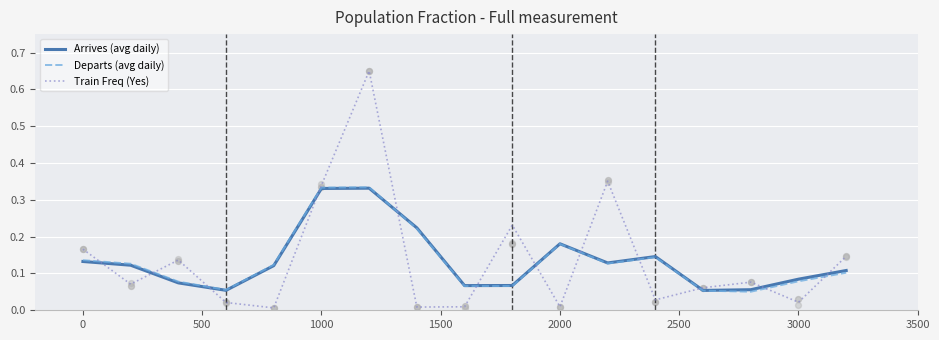

Which series contains the lowest Y value?

Train Freq (Yes)